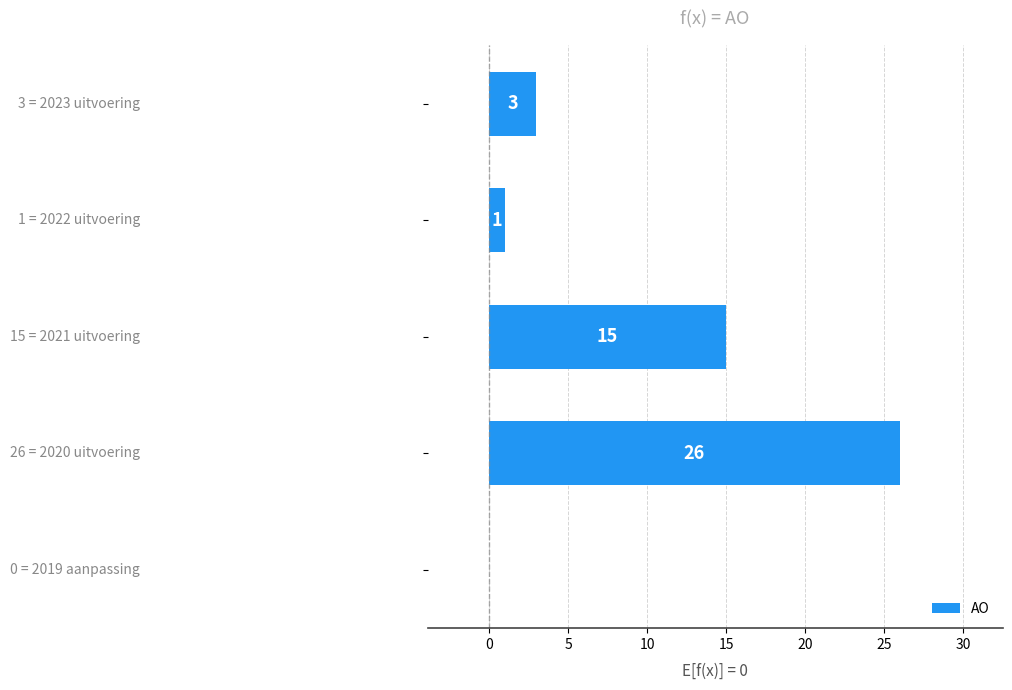

What is the sum of all values?

45